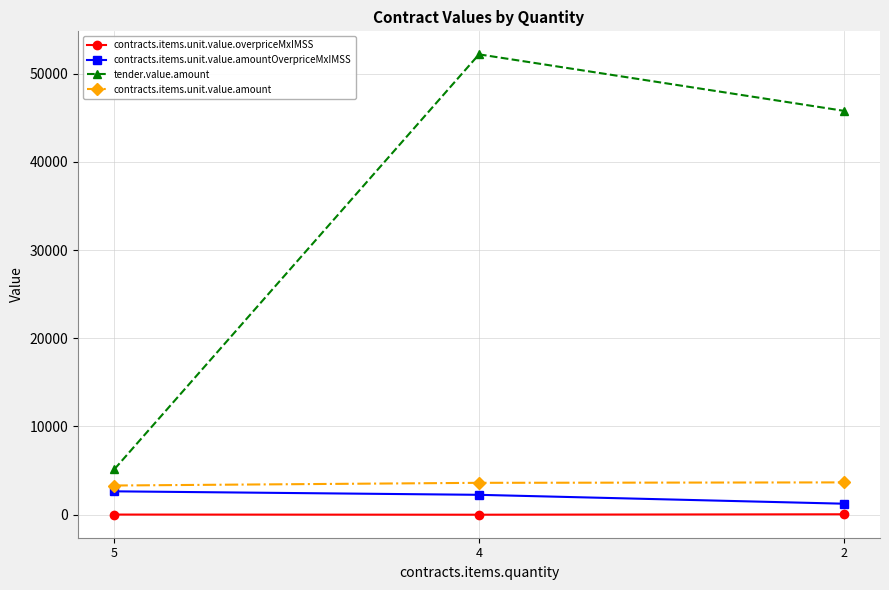

The value of tender.value.amount at 4 is 24911.9. True or false?

False